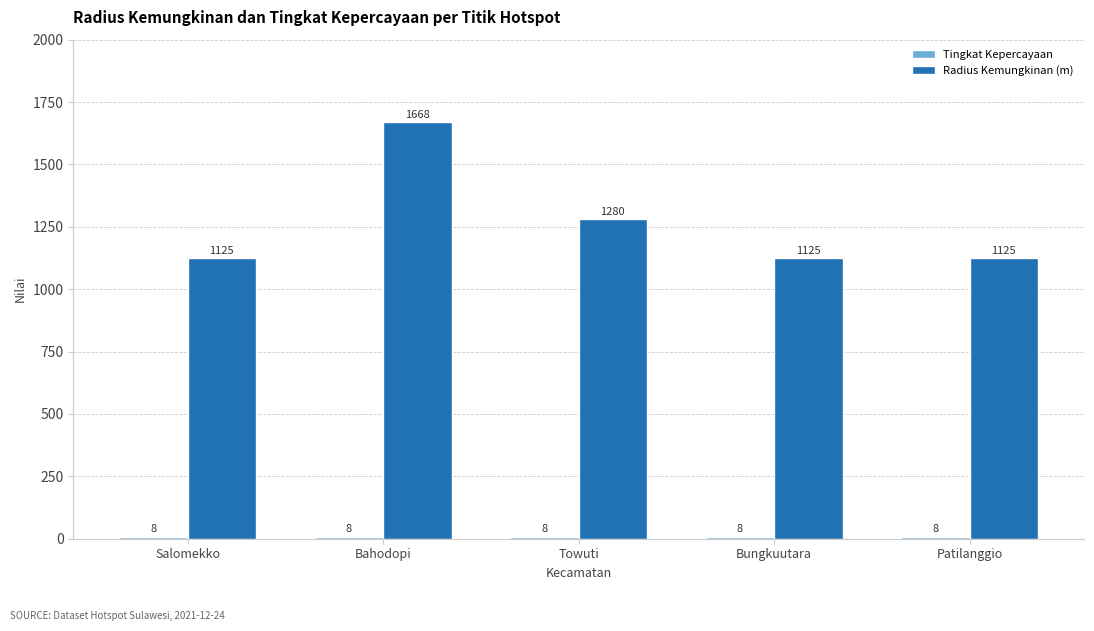

How many Radius Kemungkinan (m) values are between 1125 and 1280?

4